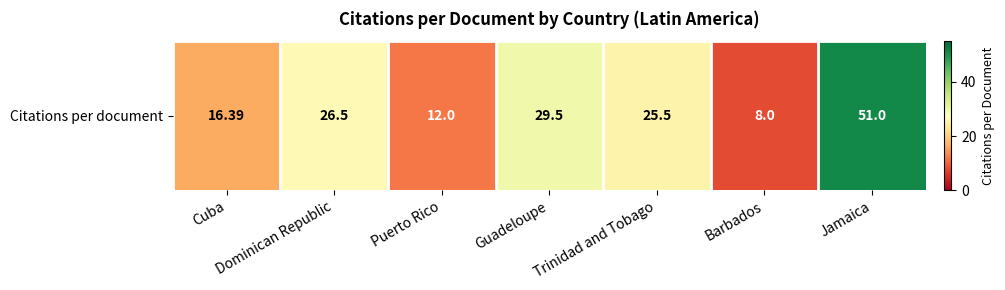

What is the sum of all values?

168.9